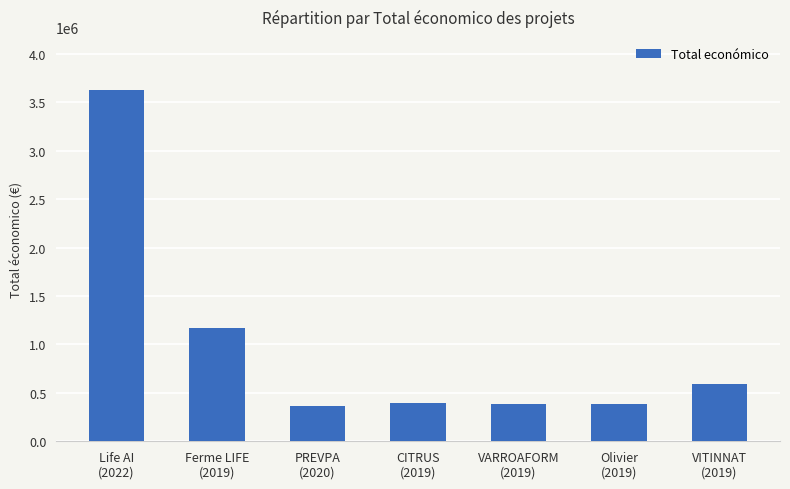

How many values are below 400025?

3